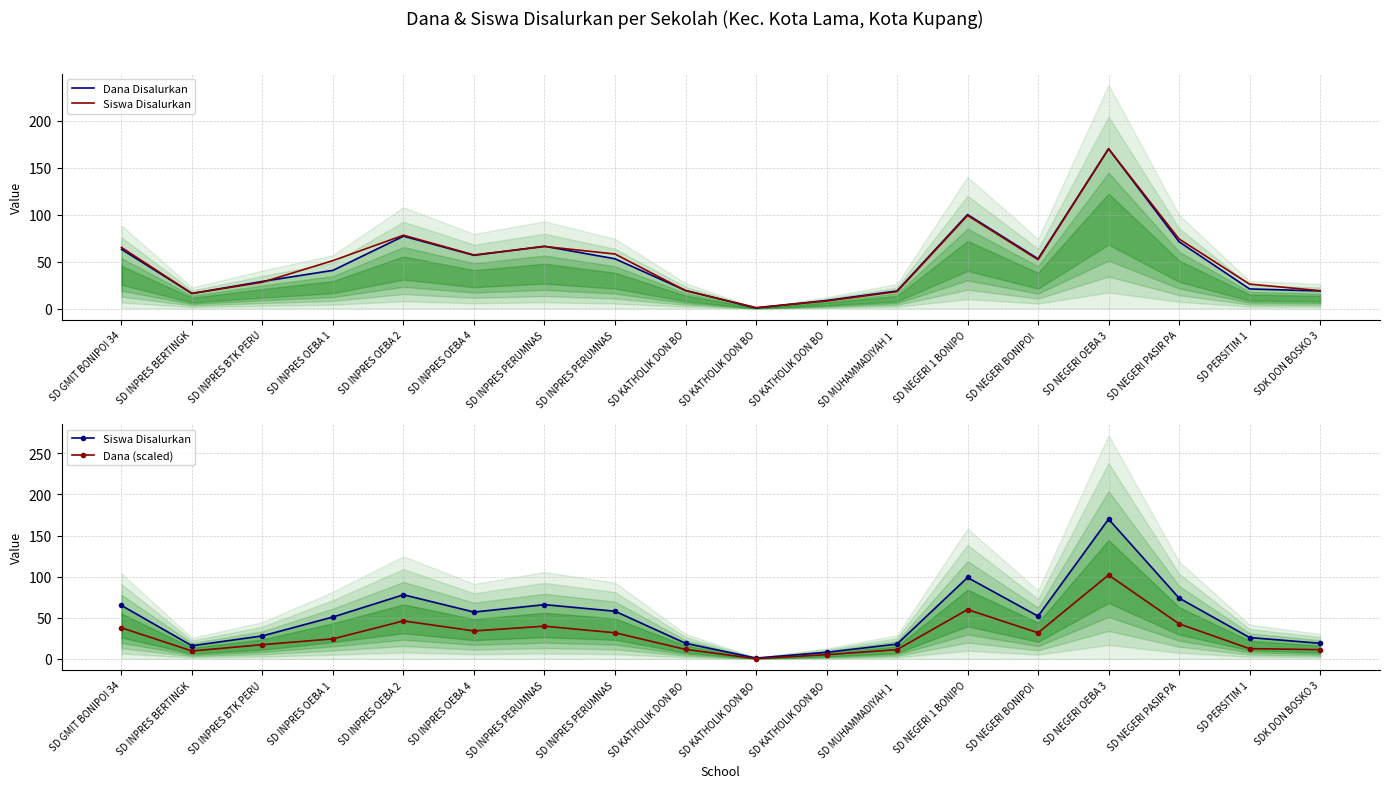

What is the total value across all series at SD NEGERI PASIR PA?

187.8